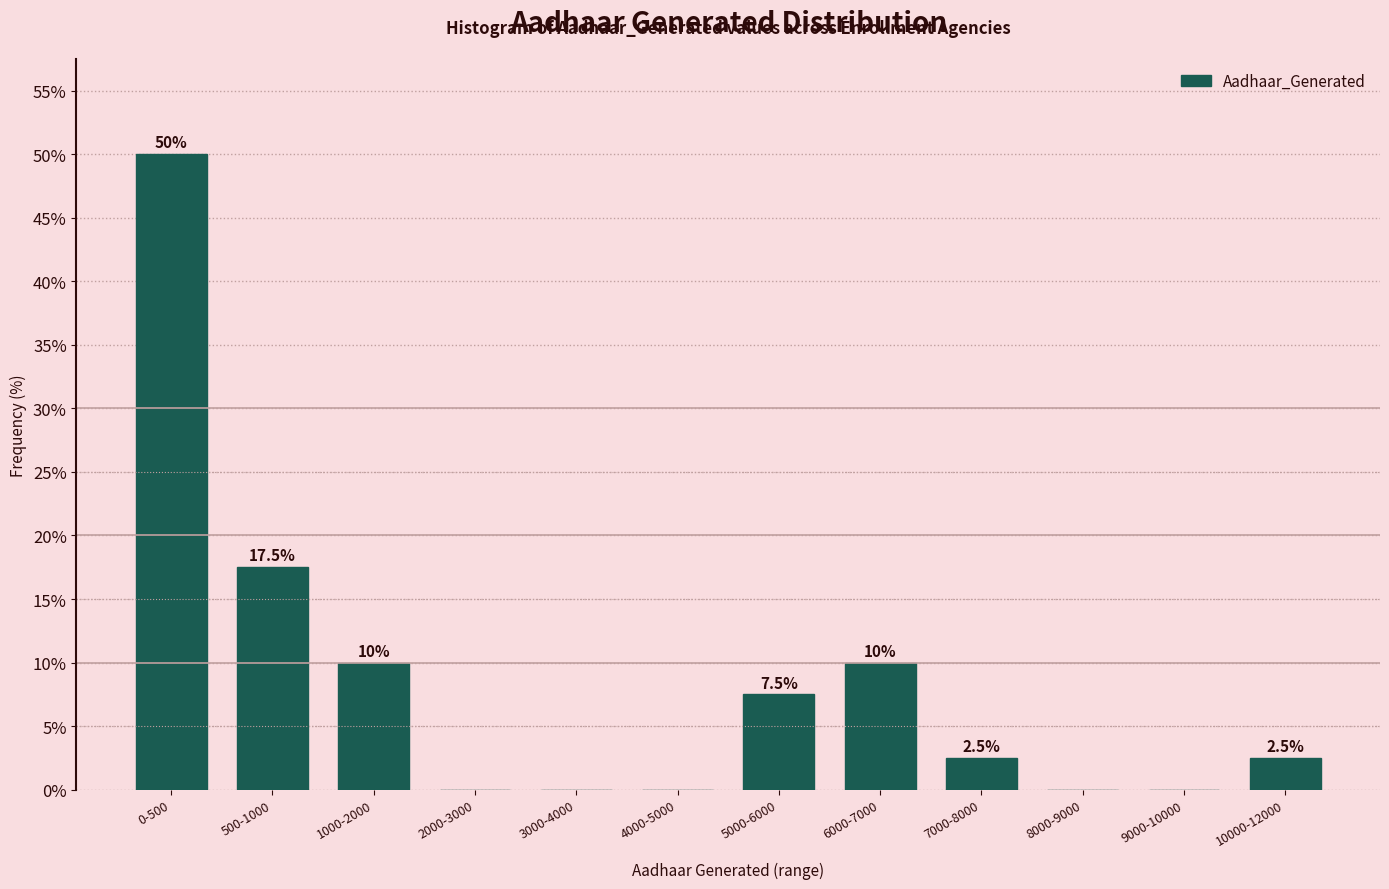

Reading left to right, extract all data points from this chart.

0-500=50.0	500-1000=17.5	1000-2000=10.0	2000-3000=0.0	3000-4000=0.0	4000-5000=0.0	5000-6000=7.5	6000-7000=10.0	7000-8000=2.5	8000-9000=0.0	9000-10000=0.0	10000-12000=2.5